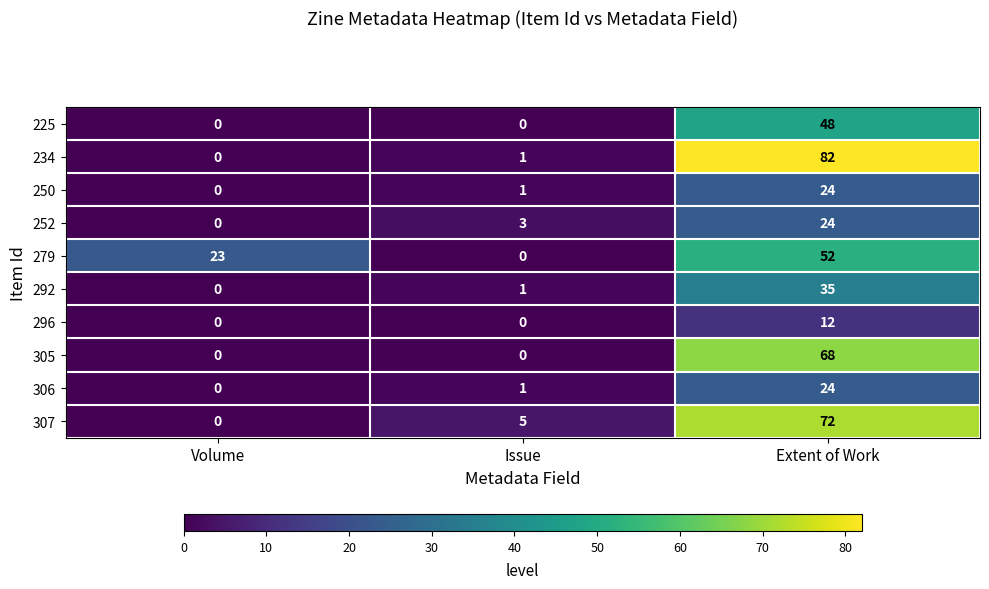

List the labels in order of 250 value, smallest first.

Volume, Issue, Extent of Work